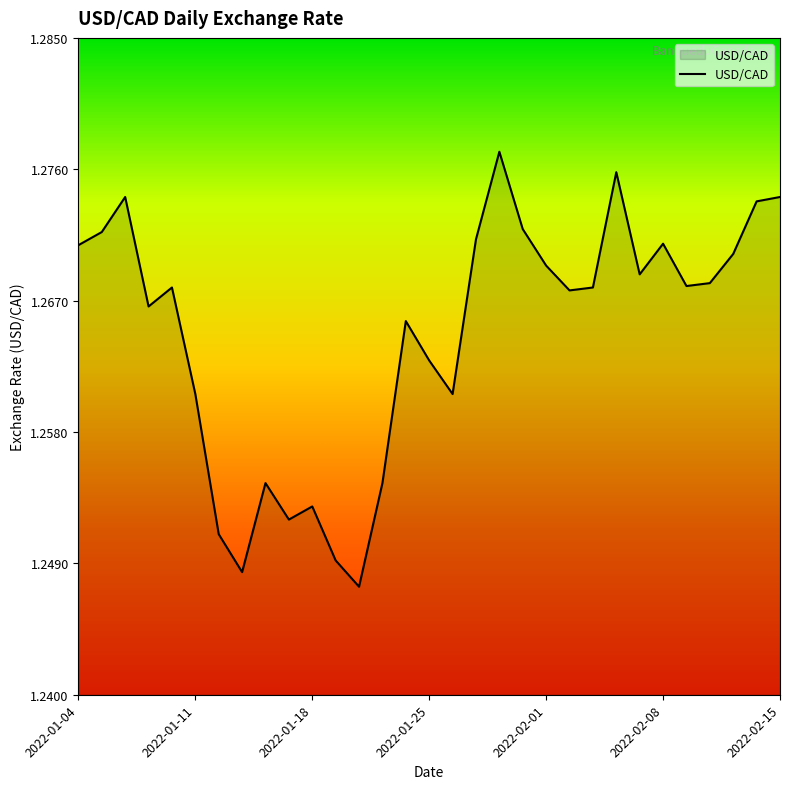

Reading left to right, extract all data points from this chart.

1.3	1.3	1.3	1.3	1.3	1.3	1.3	1.2	1.3	1.3	1.3	1.2	1.2	1.3	1.3	1.3	1.3	1.3	1.3	1.3	1.3	1.3	1.3	1.3	1.3	1.3	1.3	1.3	1.3	1.3	1.3